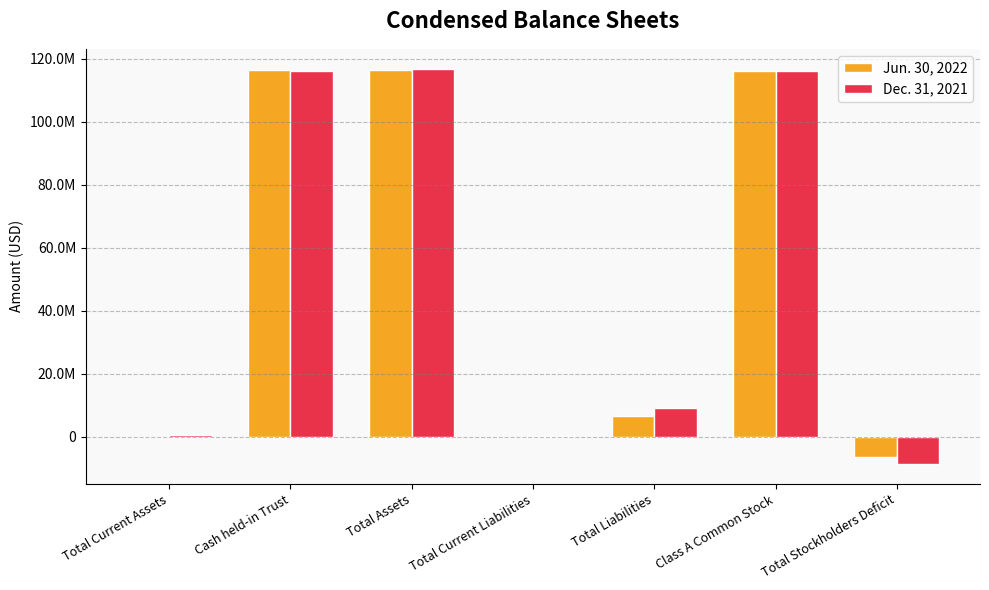

What are all the series names shown in the legend?

Jun. 30, 2022, Dec. 31, 2021